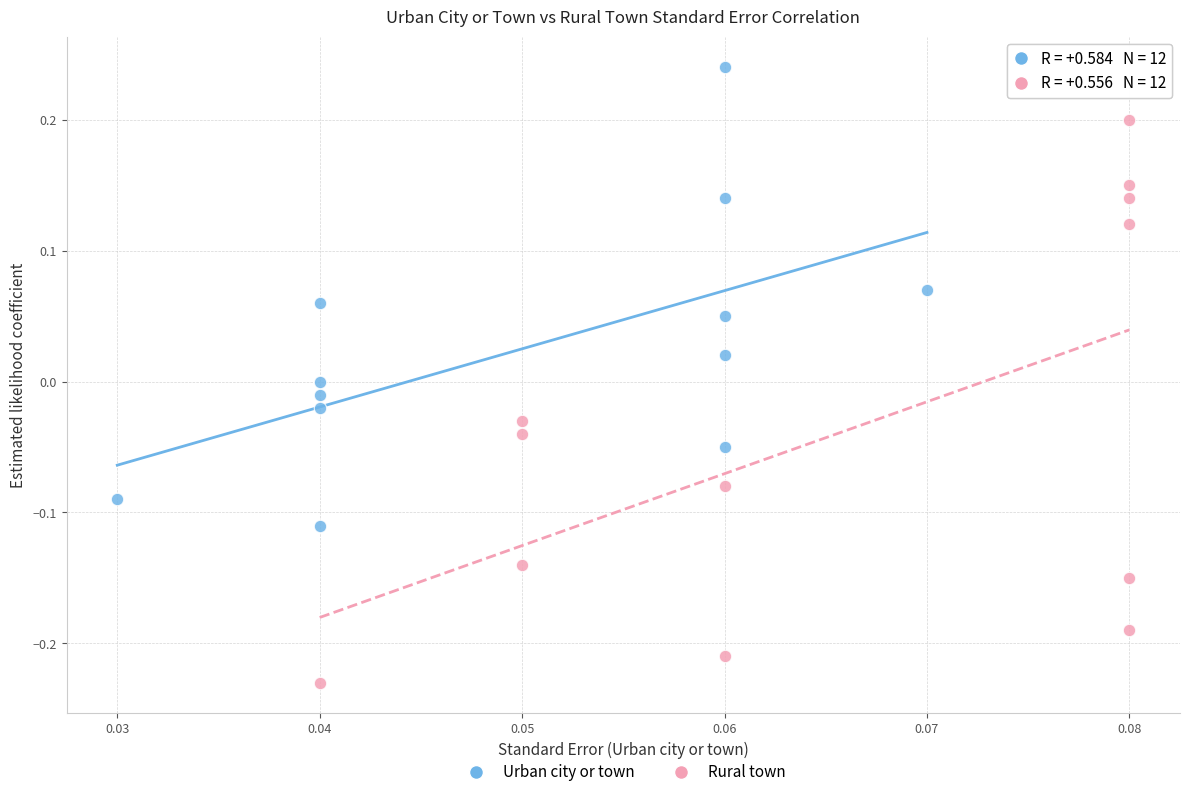

Which series contains the highest Y value?

Urban city or town